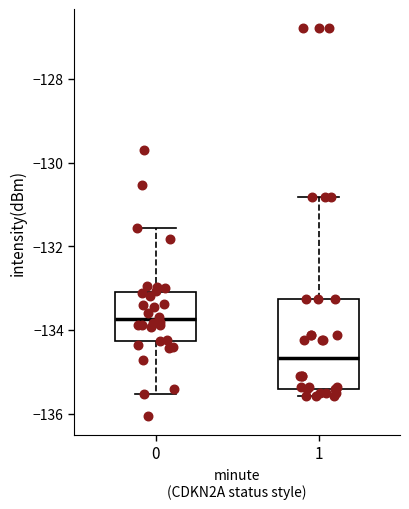

Which box has the highest median line?

0